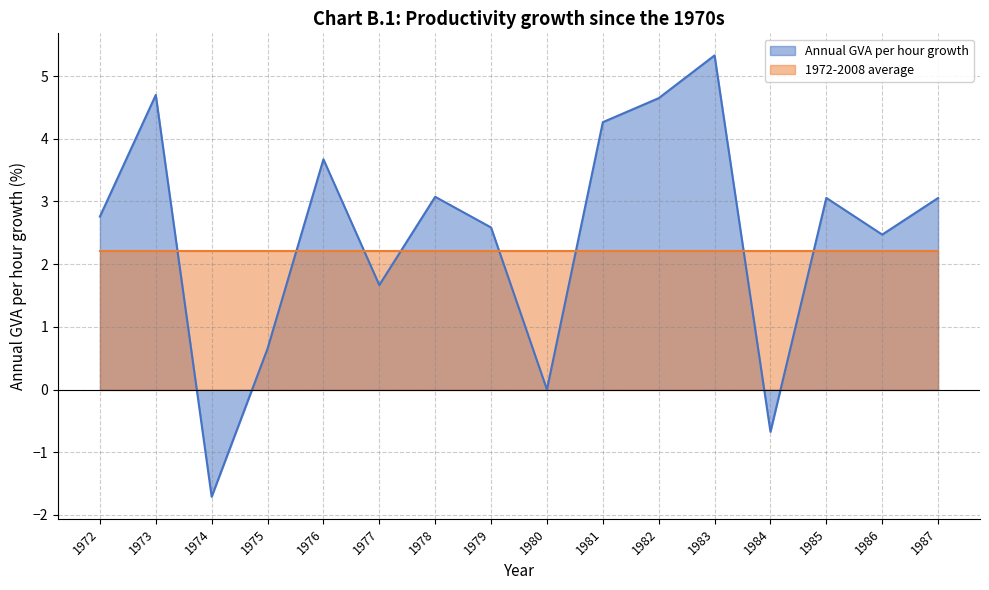

Which label corresponds to the smallest value in the chart?

1974